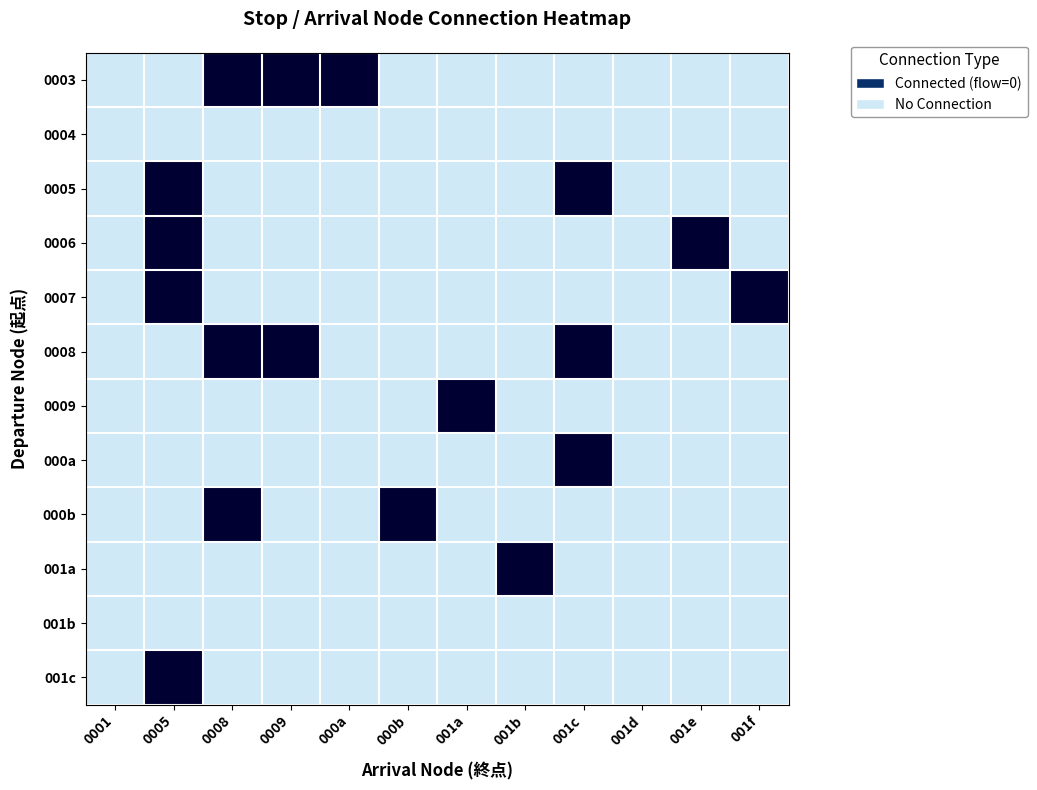

What is the greatest value displayed?

1